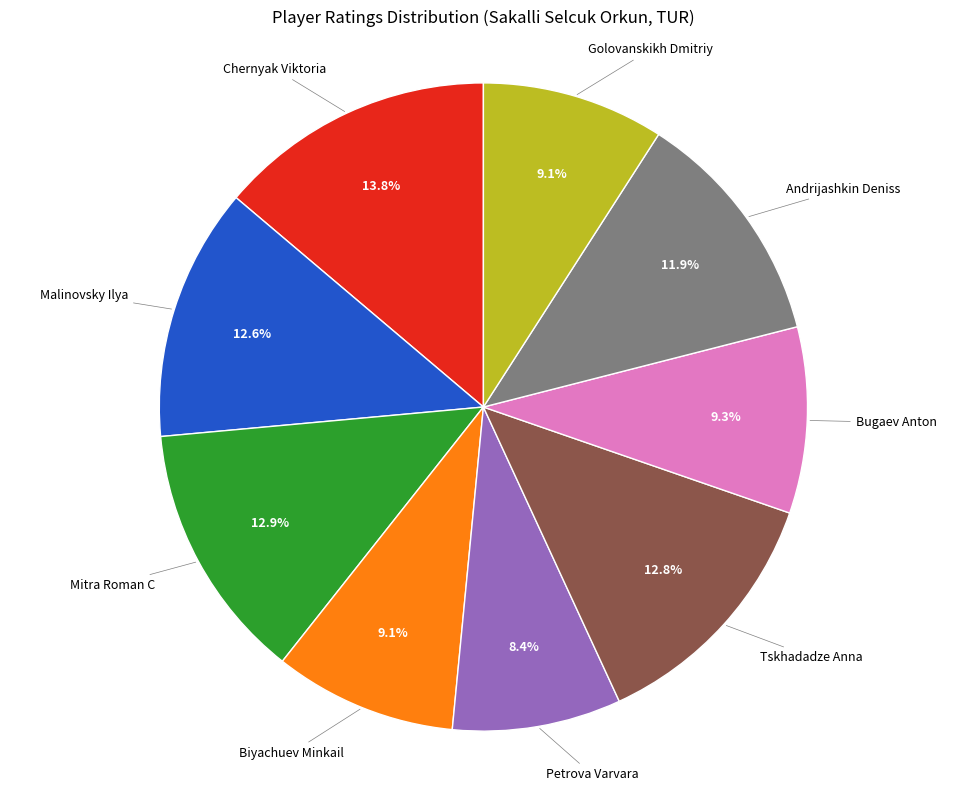

Is there a majority slice in this chart?

No